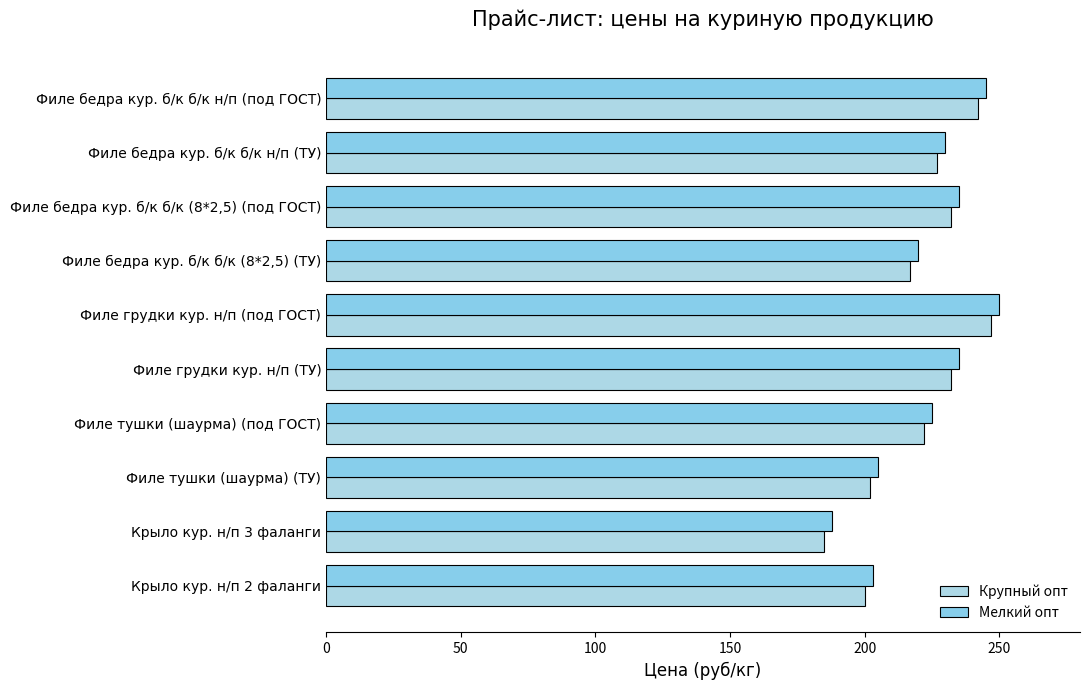

How many data points in Мелкий опт are less than 230?

5